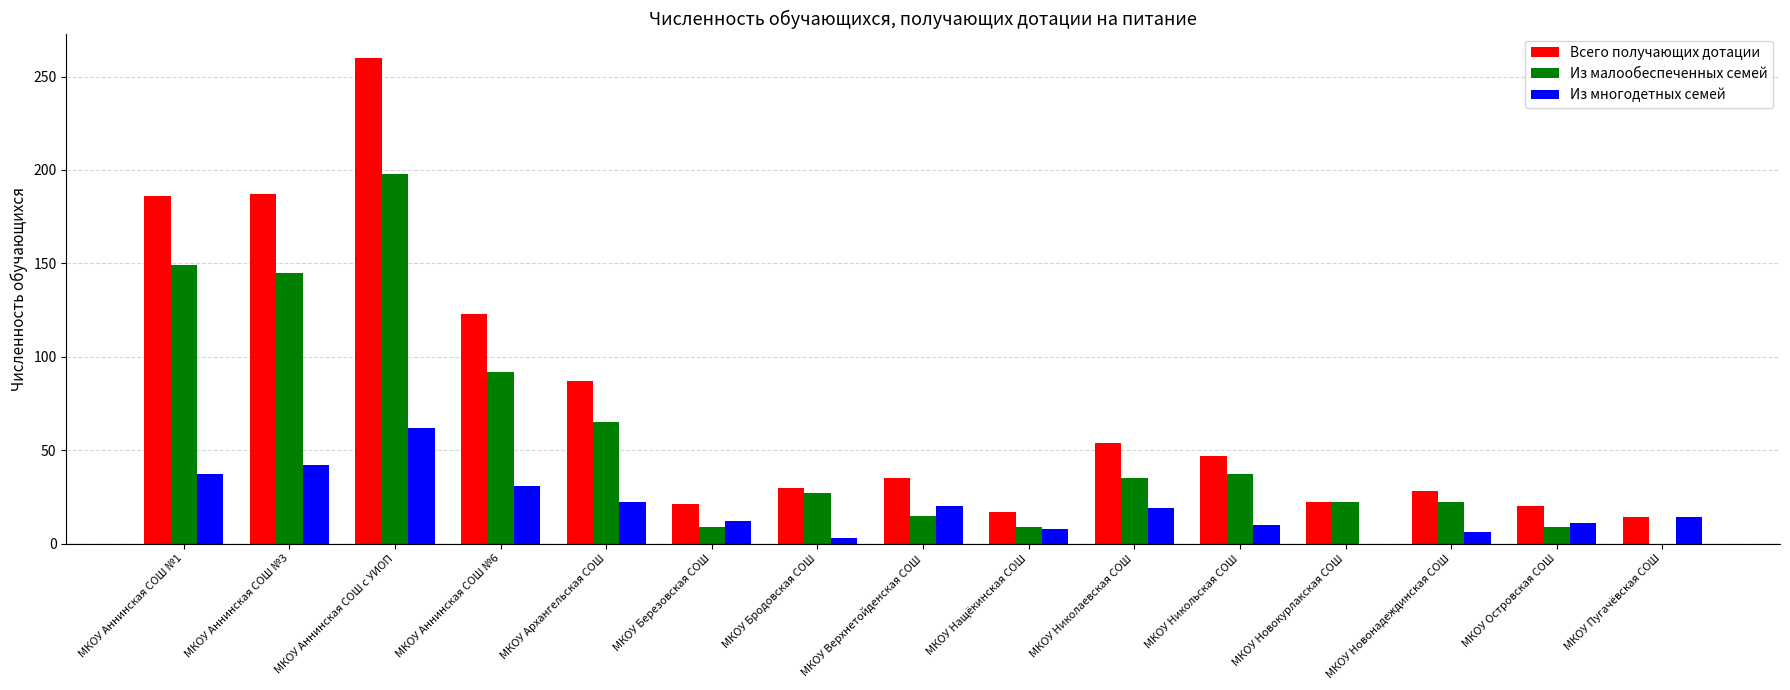

What is the maximum value for Из многодетных семей?

62